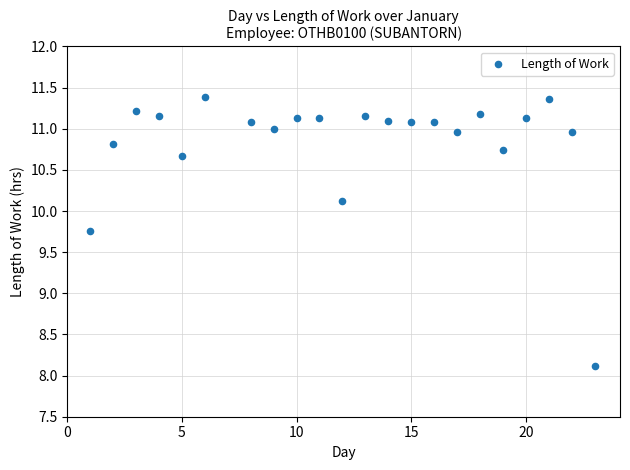

What Y value in the scatter plot is closest to 9?

9.8